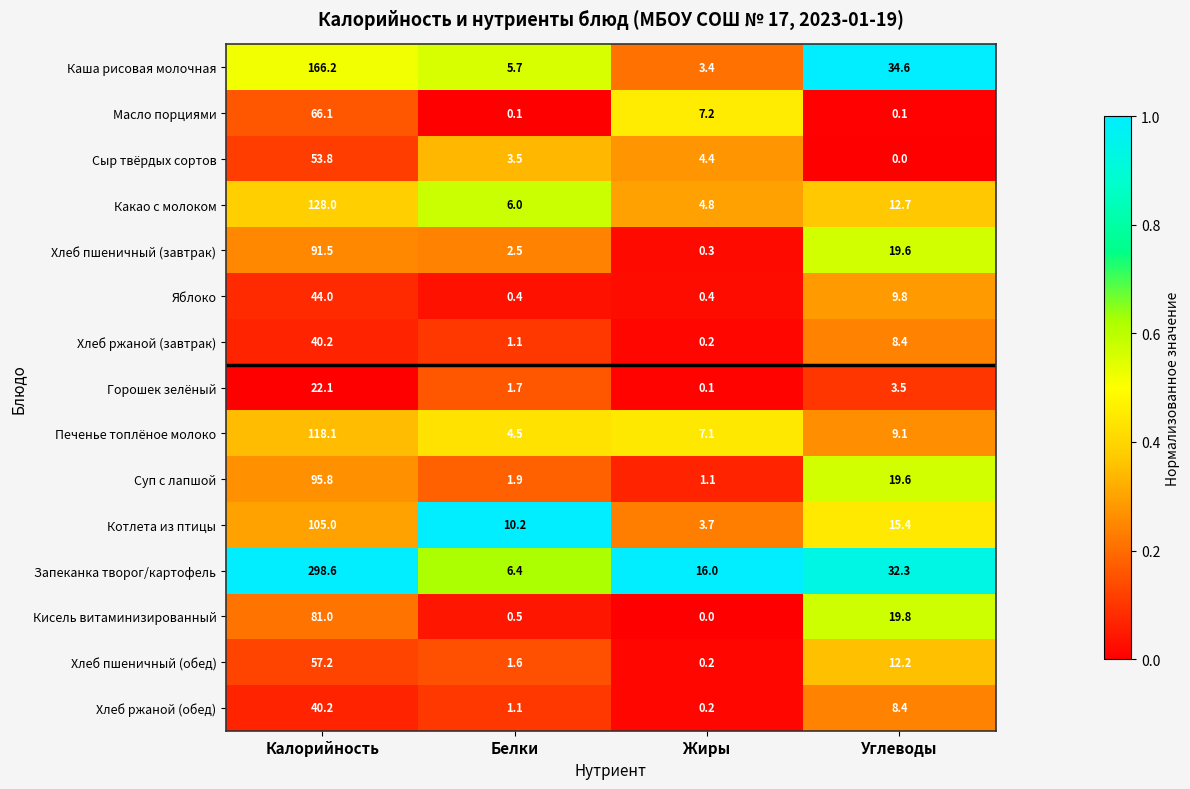

Which series has the largest range (max minus min)?

Запеканка творог/картофель